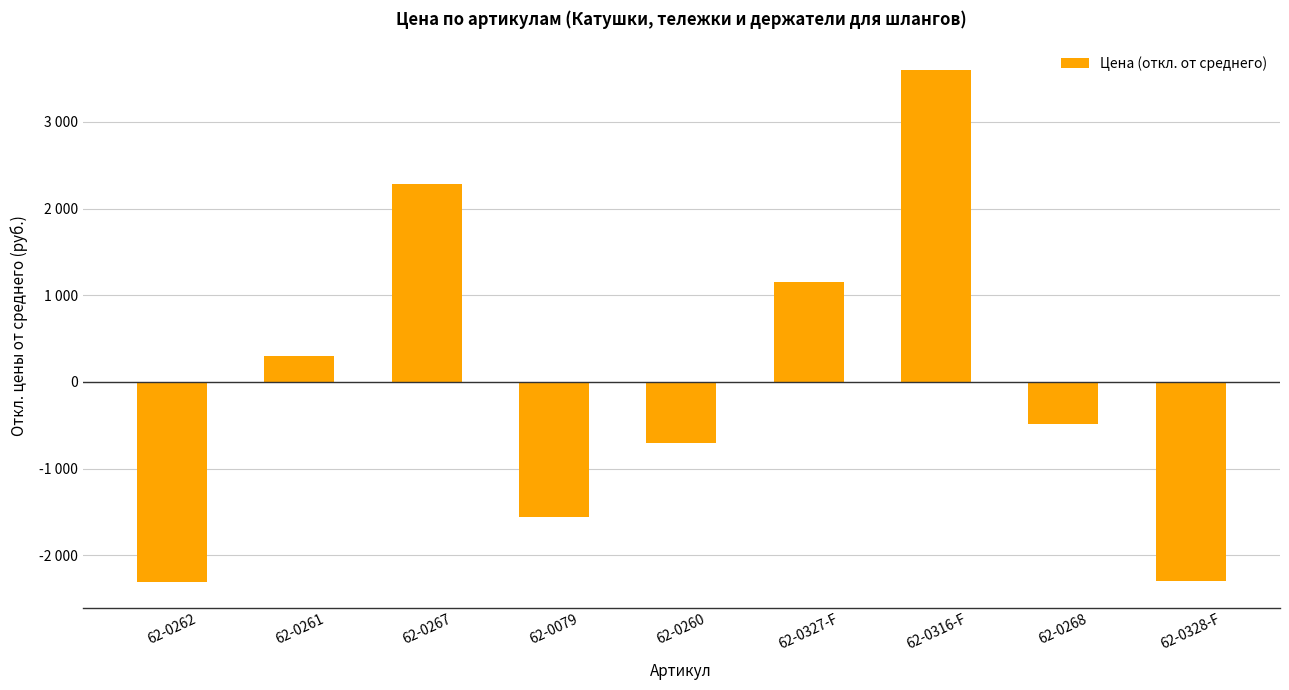

Reading left to right, transcribe all the data shown in this chart.

62-0262=-2305.9	62-0261=299.5	62-0267=2277.5	62-0079=-1554.3	62-0260=-700.5	62-0327-F=1155.1	62-0316-F=3602.3	62-0268=-482.5	62-0328-F=-2291.5